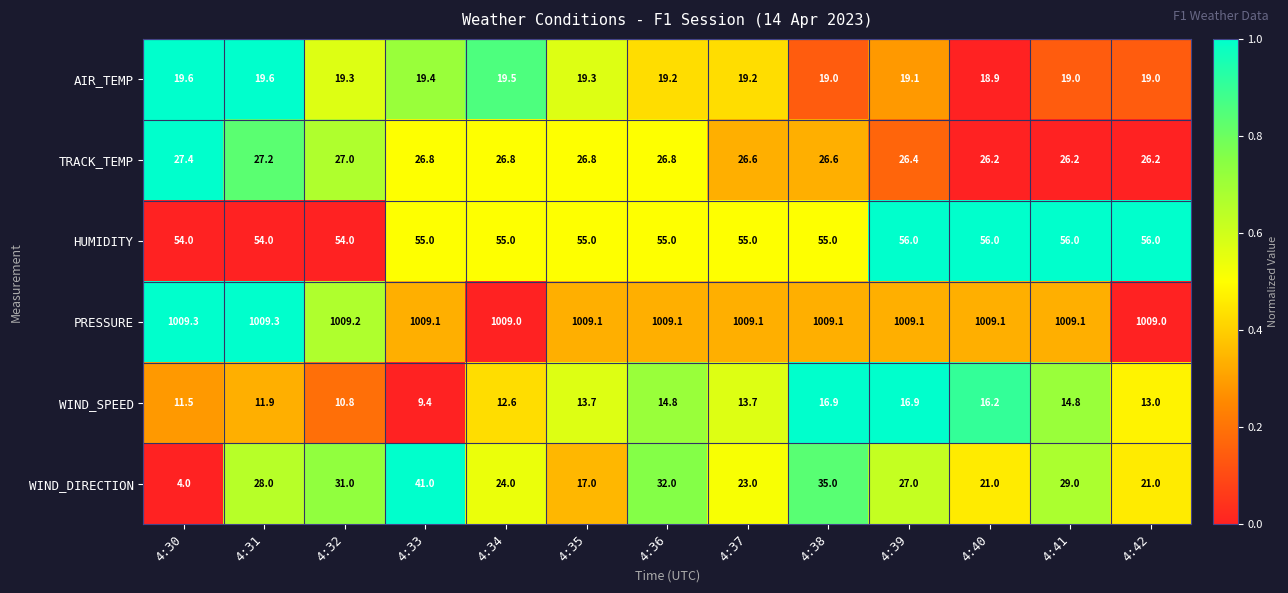

What is the smallest value displayed?

4.0